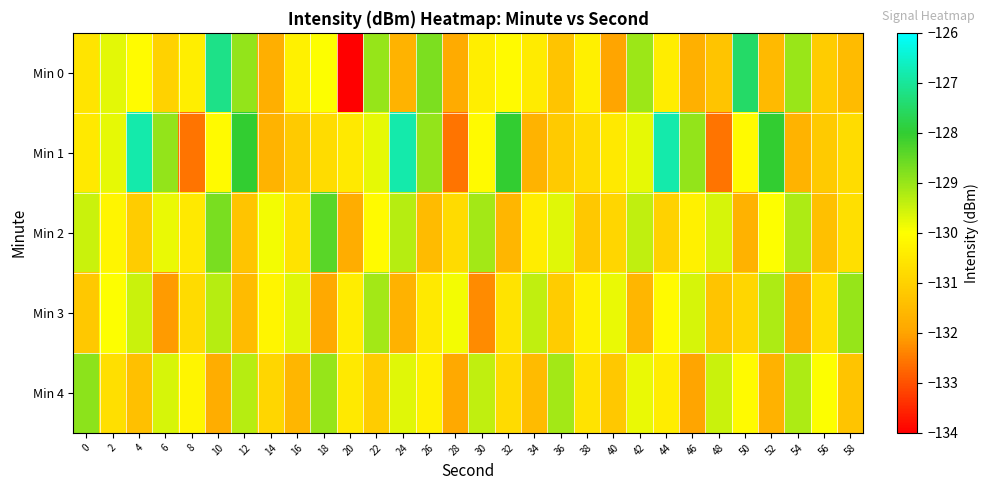

Reading left to right, list all the values displayed in this chart.

Min 0: 0=-130.6	2=-129.7	4=-130.1	6=-131.0	8=-130.4	10=-127.2	12=-129.0	14=-131.8	16=-130.3	18=-130.0	20=-134.1	22=-129.0	24=-131.7	26=-128.7	28=-131.9	30=-130.4	32=-130.1	34=-130.4	36=-131.3	38=-130.3	40=-132.0	42=-129.1	44=-130.4	46=-131.7	48=-131.3	50=-127.5	52=-131.5	54=-129.0	56=-131.1	58=-131.5
Min 1: 0=-130.5	2=-129.8	4=-126.8	6=-129.0	8=-132.6	10=-130.1	12=-128.0	14=-131.7	16=-131.2	18=-130.8	20=-130.5	22=-129.8	24=-126.8	26=-129.0	28=-132.6	30=-130.1	32=-128.0	34=-131.7	36=-131.2	38=-130.8	40=-130.5	42=-129.8	44=-126.8	46=-129.0	48=-132.6	50=-130.1	52=-128.0	54=-131.7	56=-131.2	58=-130.8
Min 2: 0=-129.5	2=-130.2	4=-131.1	6=-129.8	8=-130.5	10=-128.7	12=-131.3	14=-129.9	16=-130.6	18=-128.4	20=-131.8	22=-130.1	24=-129.3	26=-131.5	28=-130.8	30=-129.1	32=-131.6	34=-130.4	36=-129.7	38=-131.2	40=-130.9	42=-129.4	44=-131.0	46=-130.3	48=-129.6	50=-131.7	52=-130.0	54=-129.2	56=-131.4	58=-130.7
Min 3: 0=-131.2	2=-130.0	4=-129.5	6=-132.1	8=-130.8	10=-129.3	12=-131.5	14=-130.2	16=-129.7	18=-131.9	20=-130.4	22=-129.1	24=-131.7	26=-130.5	28=-129.9	30=-132.3	32=-130.6	34=-129.4	36=-131.1	38=-130.3	40=-129.8	42=-131.6	44=-130.1	46=-129.6	48=-131.3	50=-130.9	52=-129.2	54=-131.8	56=-130.7	58=-129.0
Min 4: 0=-128.9	2=-130.7	4=-131.4	6=-129.6	8=-130.2	10=-131.8	12=-129.3	14=-130.9	16=-131.6	18=-129.0	20=-130.5	22=-131.1	24=-129.7	26=-130.3	28=-131.9	30=-129.4	32=-130.8	34=-131.5	36=-129.1	38=-130.6	40=-131.2	42=-129.8	44=-130.4	46=-132.0	48=-129.5	50=-130.1	52=-131.7	54=-129.2	56=-130.0	58=-131.3